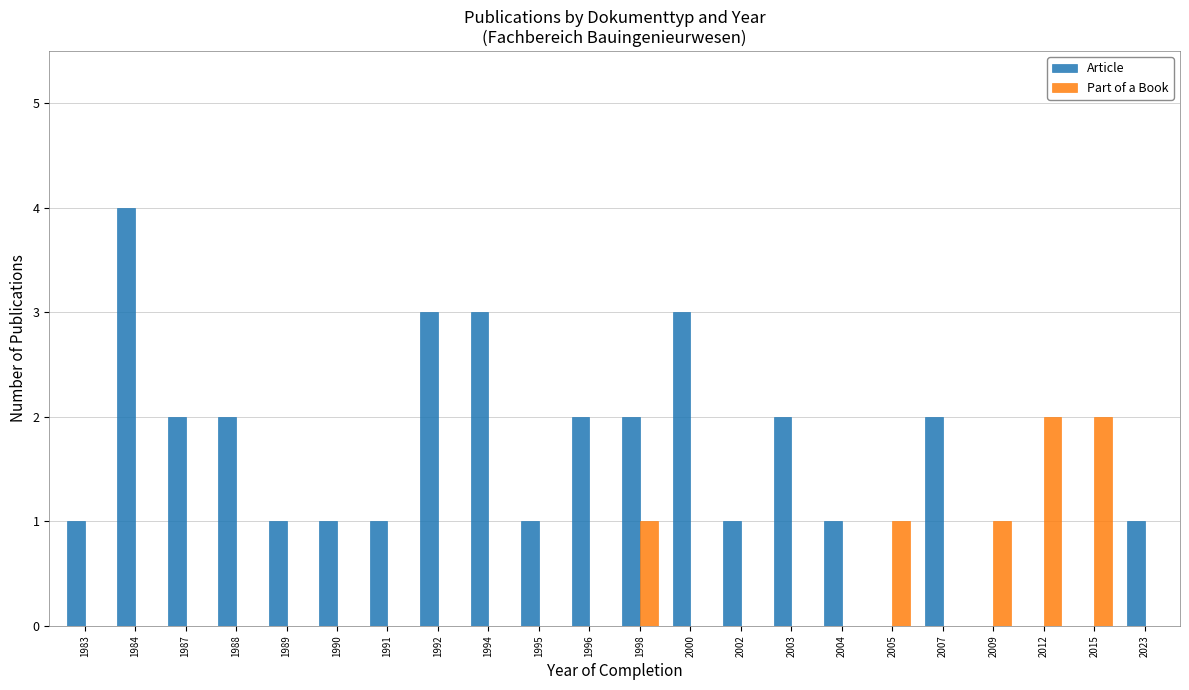

Count the number of data series in this chart.

2